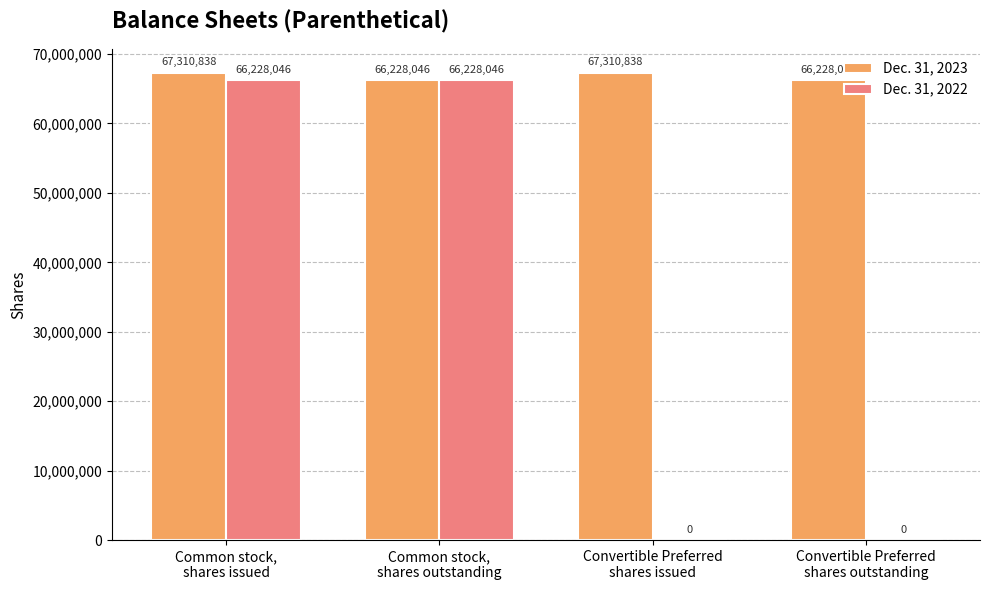

Count the number of data series in this chart.

2